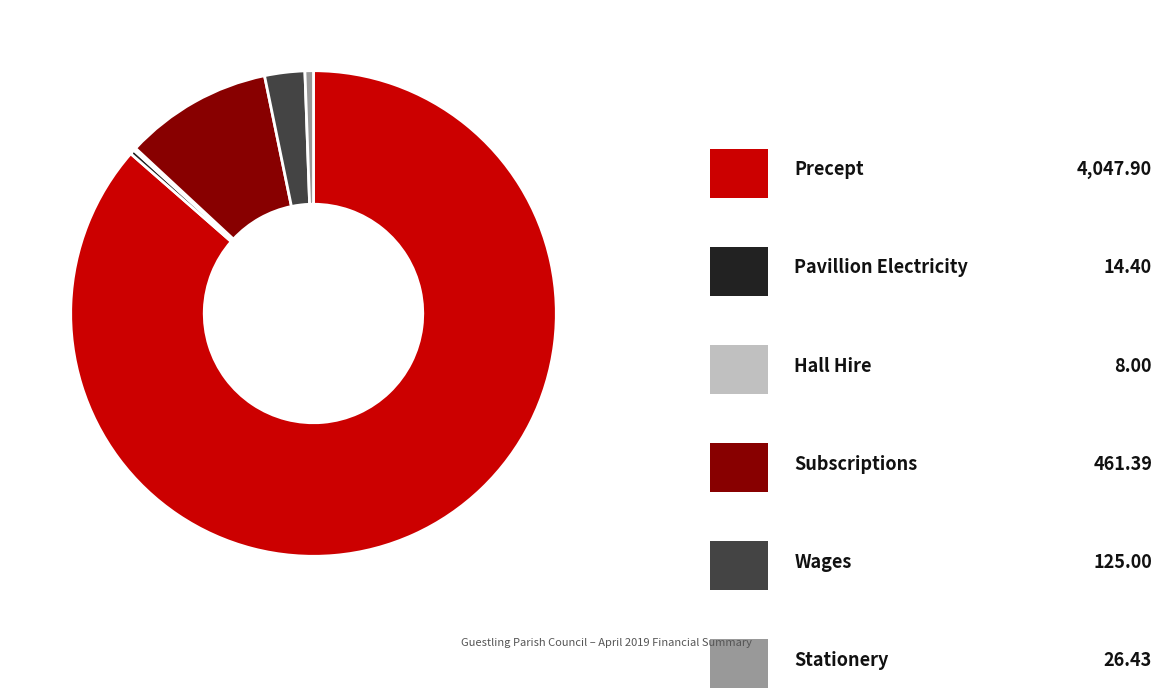

Is there any slice that represents more than half of the pie?

Yes